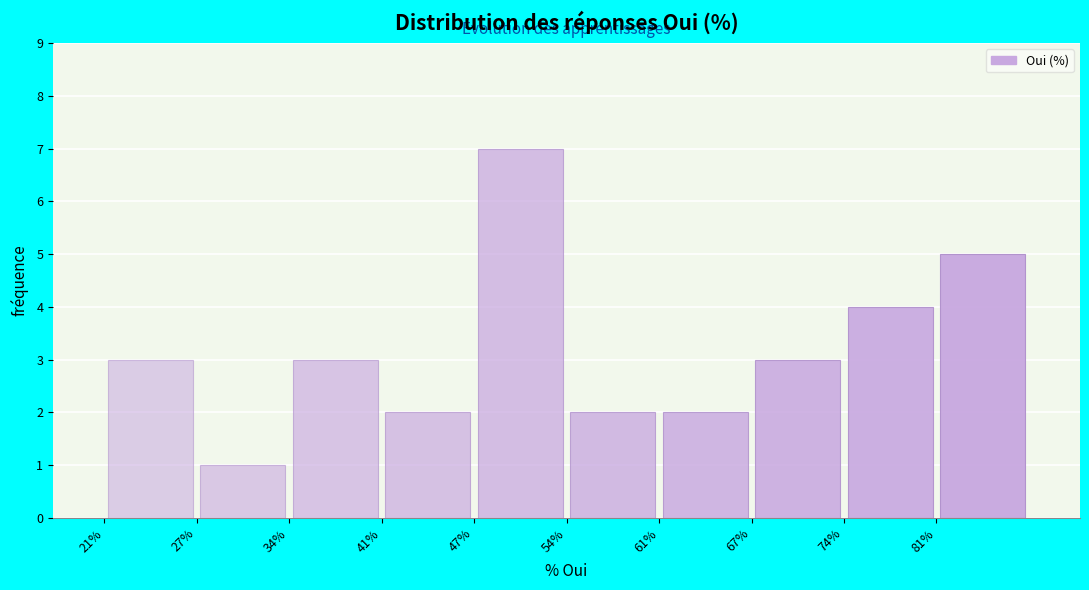

Over which range of the x-axis is the bar tallest?

47 to 54